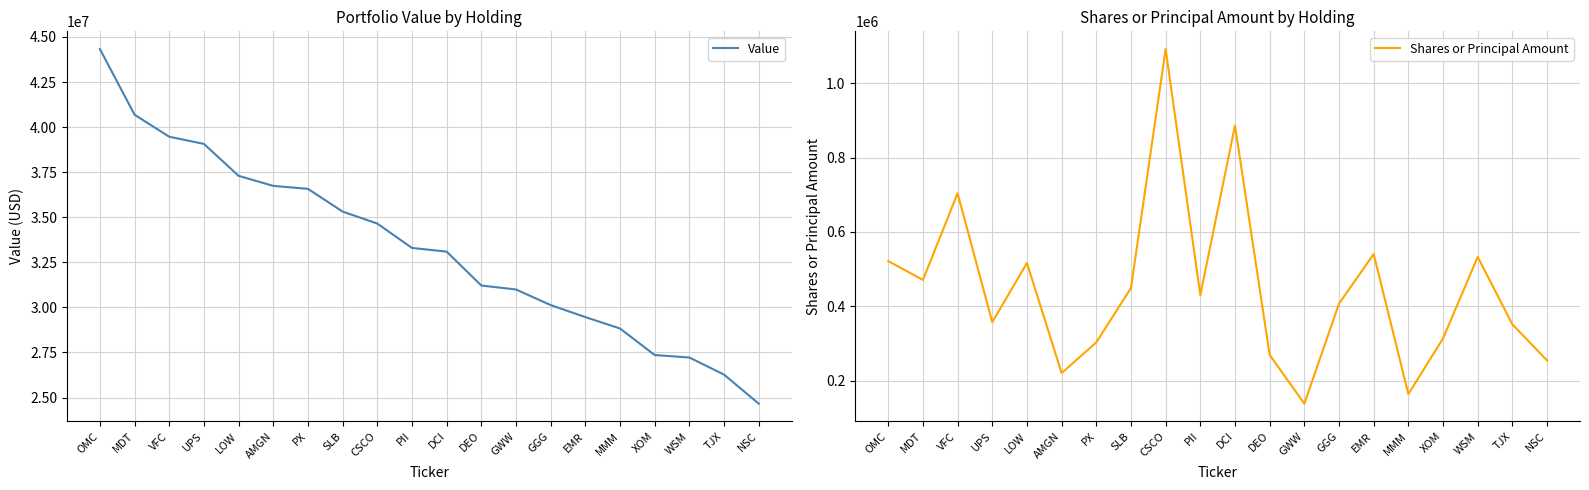

What are all the series names shown in the legend?

Value, Shares or Principal Amount